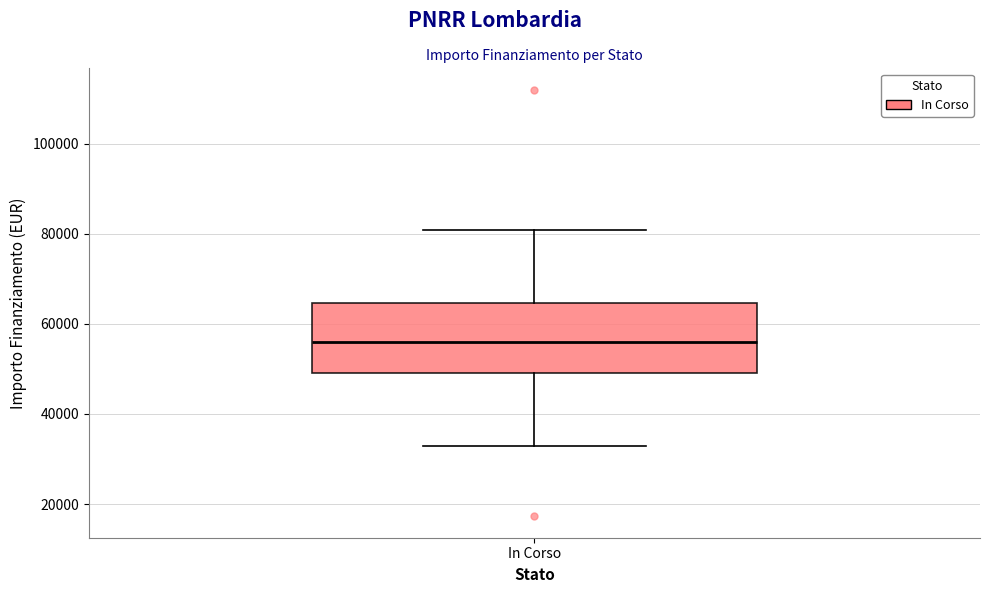

Transcribe this box plot: give where the median line is, the range the box spans, and where the two whiskers end, as read against the y-axis. The values are not printed on the chart, so give them approximately, as read against the axis.

median 56000, box 50000 to 64000, whiskers 32000 to 80000